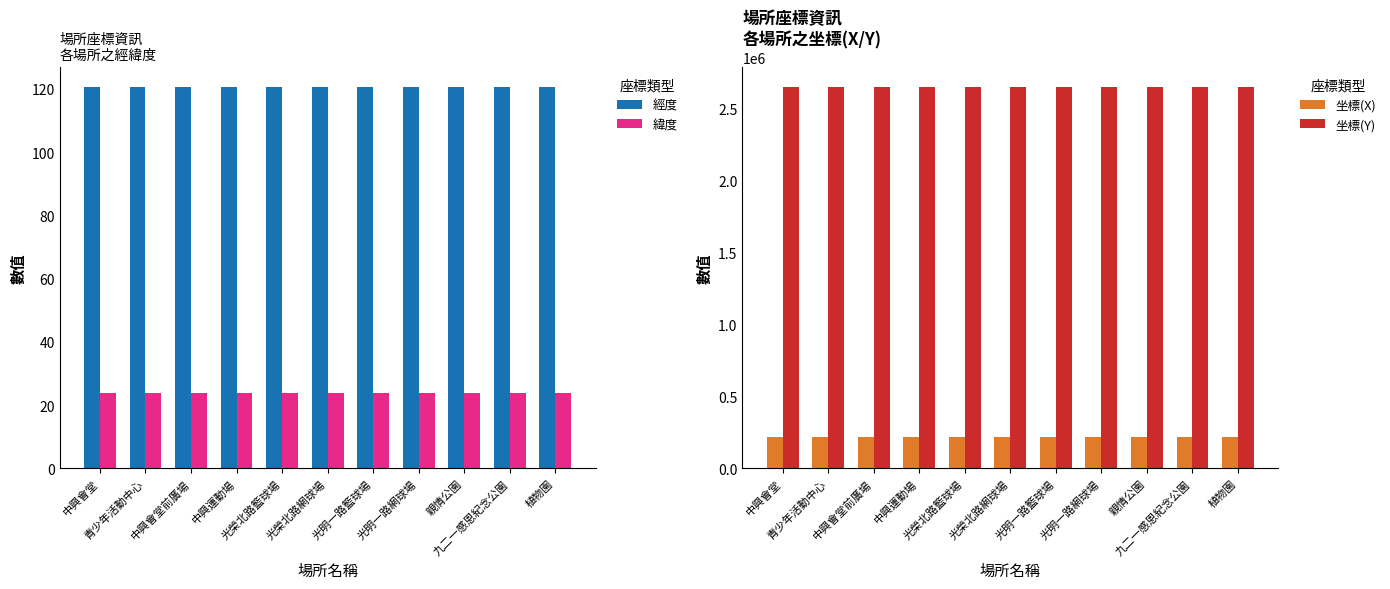

The value of 緯度 at 九二一感恩紀念公園 is 24.0. True or false?

True